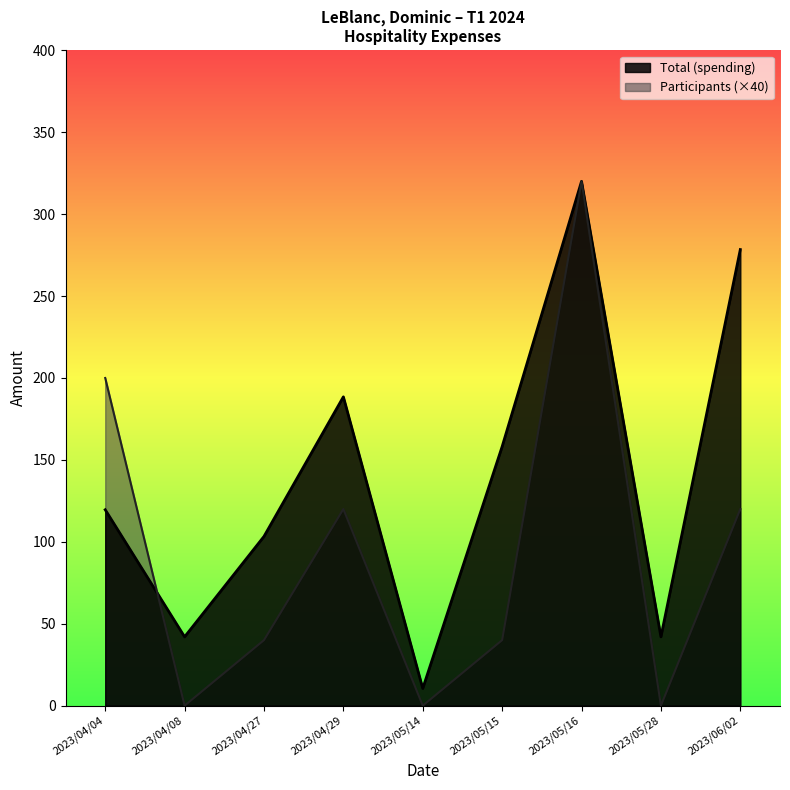

Read the Participants value at 2023/04/04.

200.0